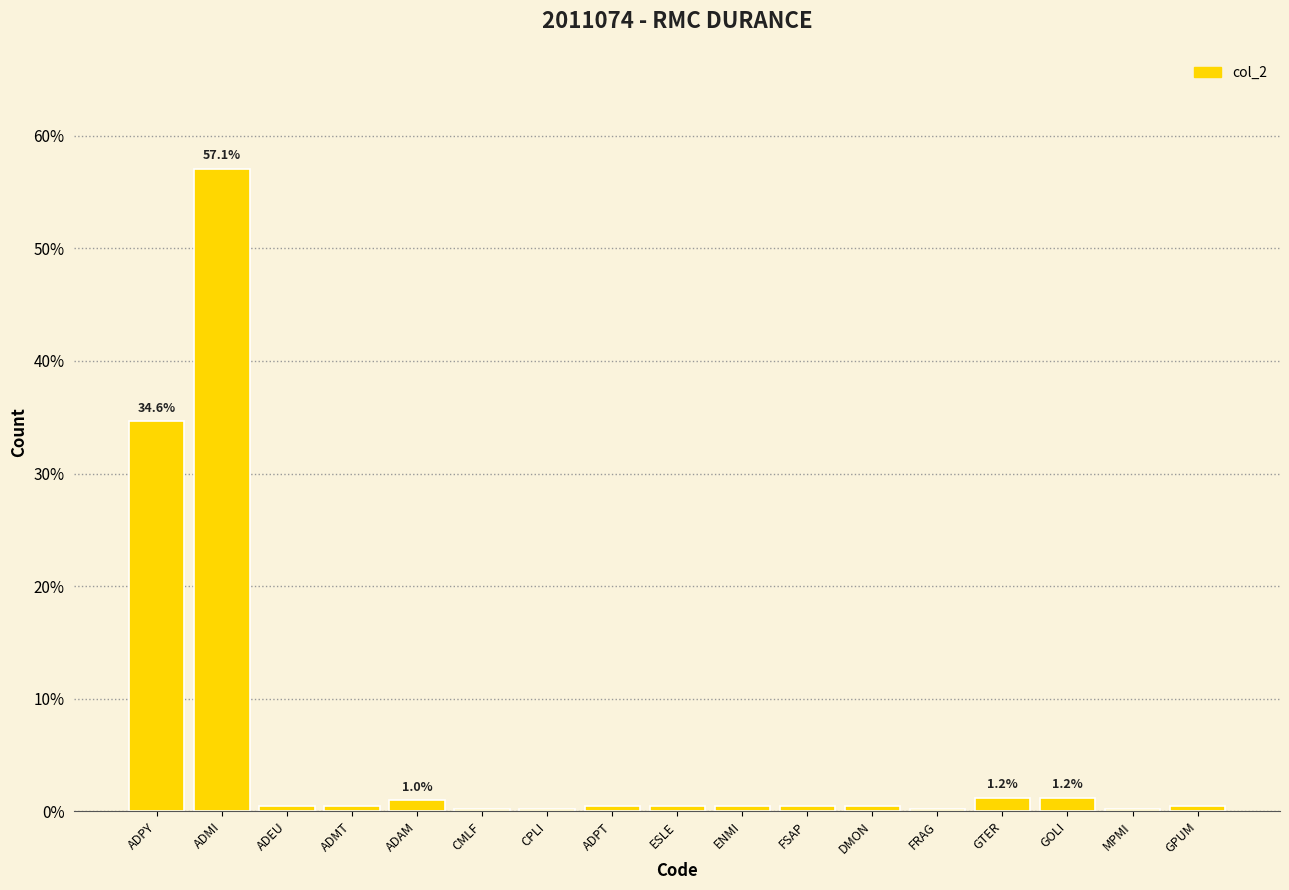

What is the sum of all values?

100.0